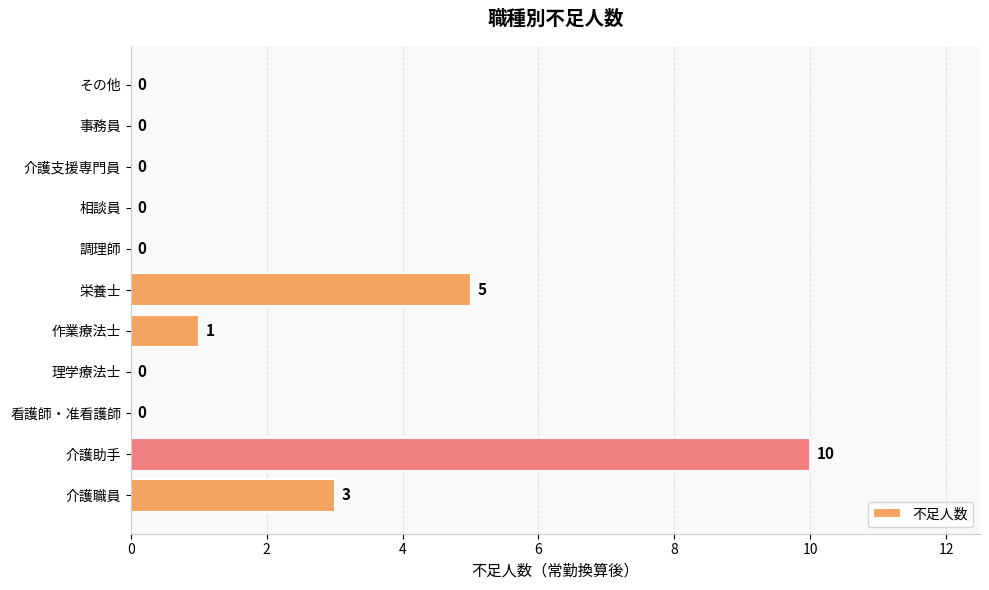

What is the sum of all values?

19